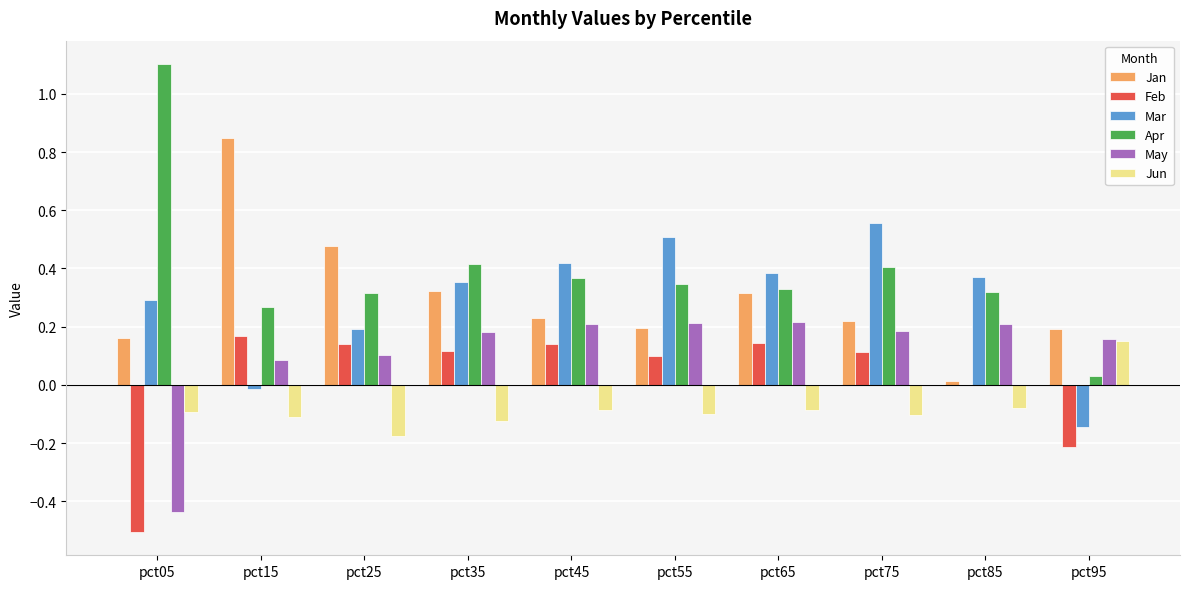

How many groups of bars are there?

10